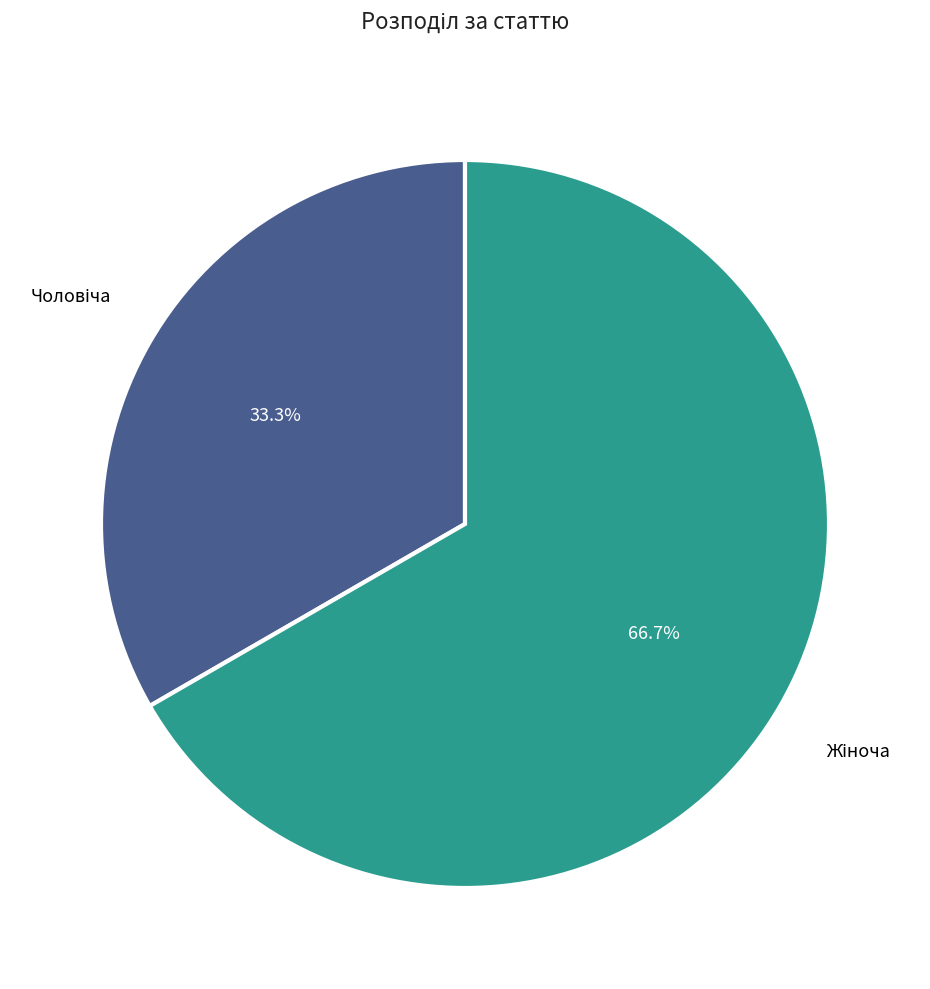

How many slices are in this pie chart?

2